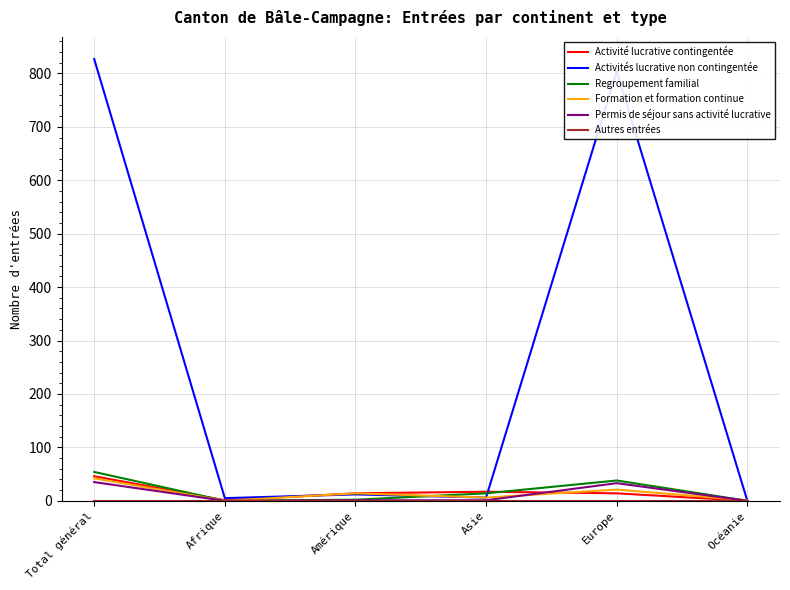

What is the greatest value displayed?

827